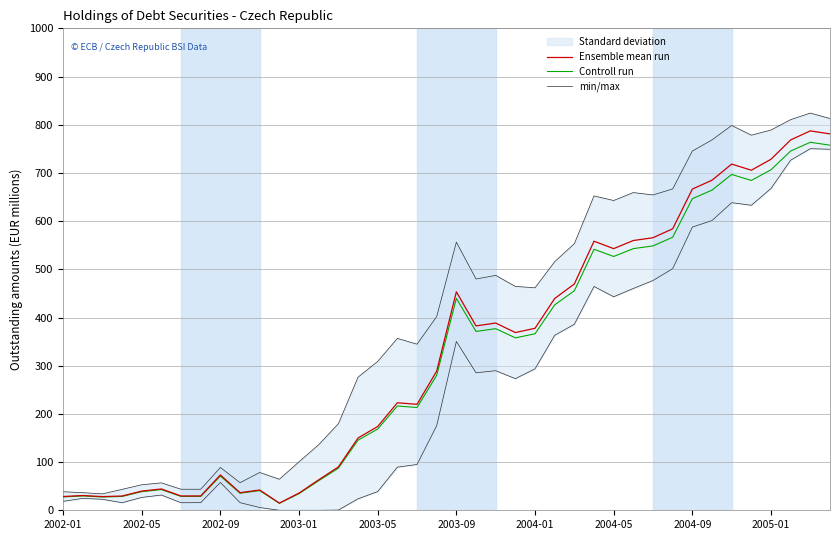

What are all the series names shown in the legend?

Ensemble mean run, Controll run, min/max